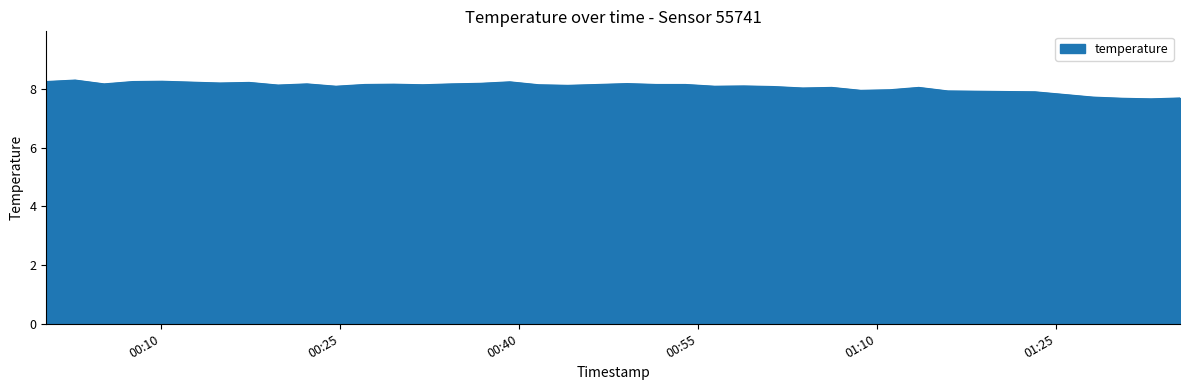

What is the greatest value displayed?

8.3